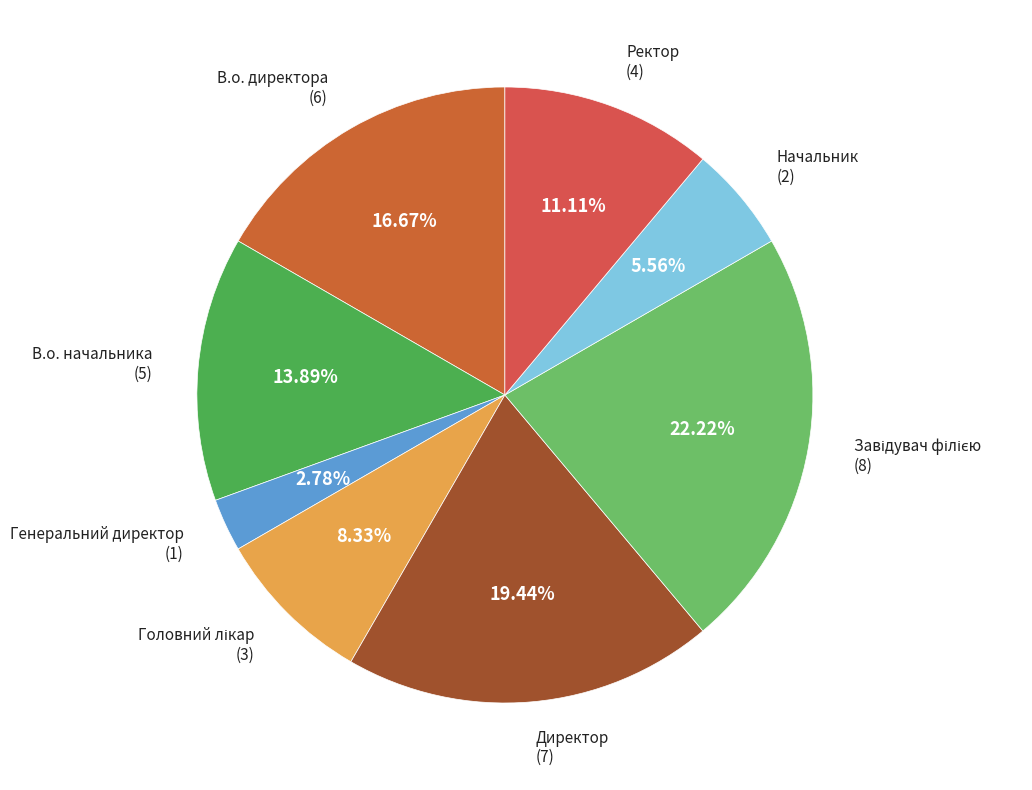

What percentage is the Начальник slice, to the nearest percent?

6%